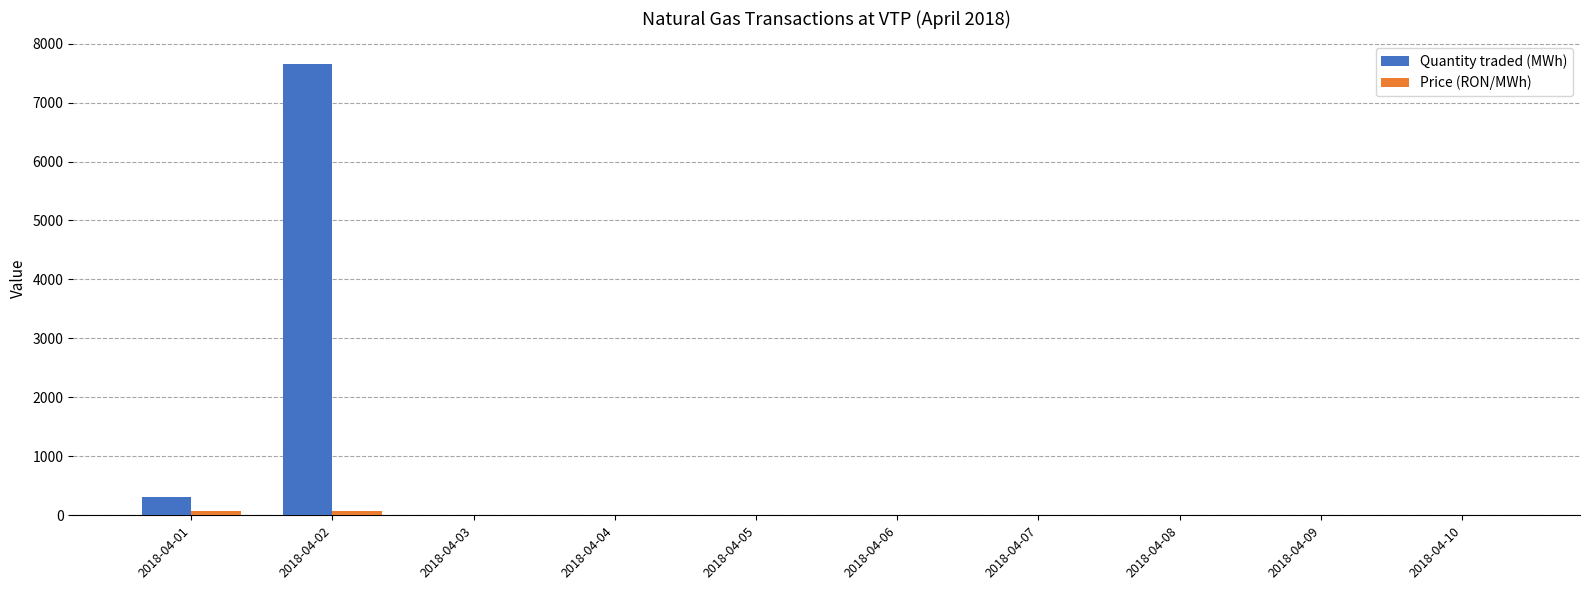

What is the maximum value shown in the chart?

7655.5